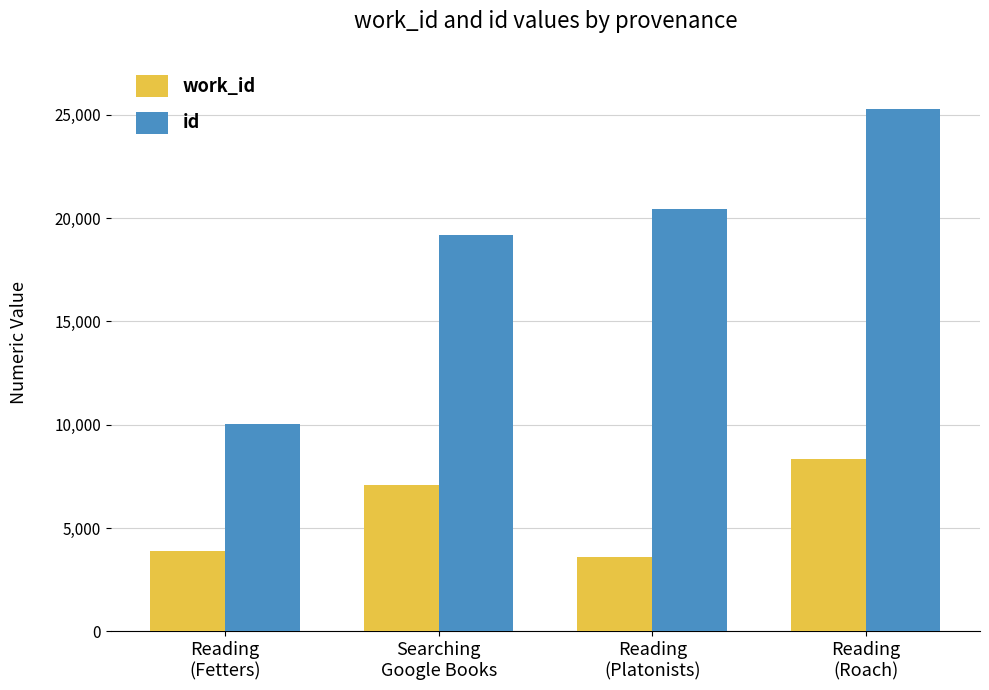

Which series has the widest spread of values?

id